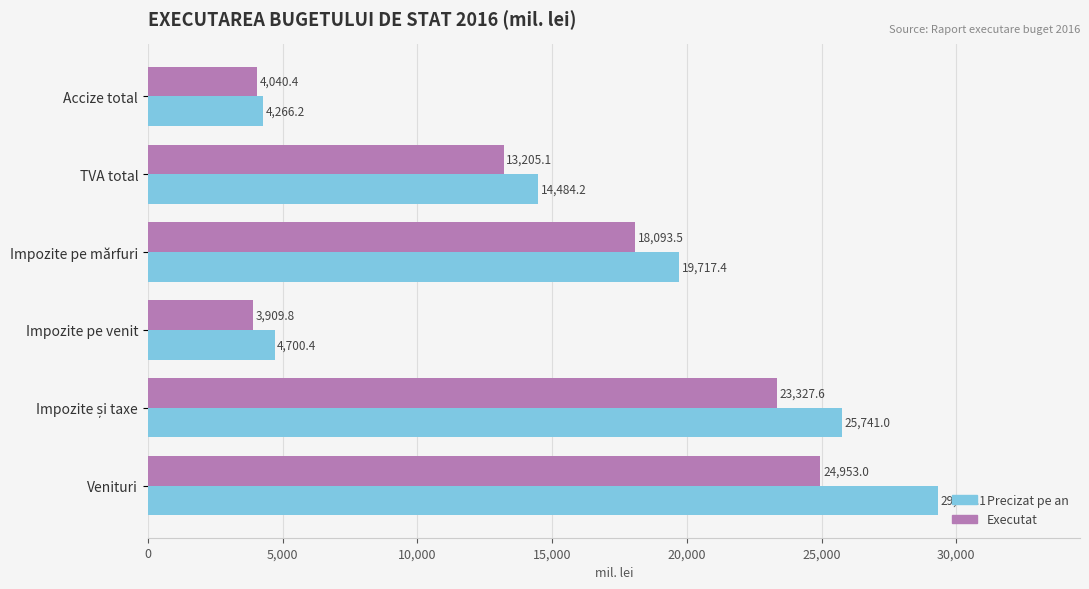

What is the highest value of the Precizat pe an series?

29313.1